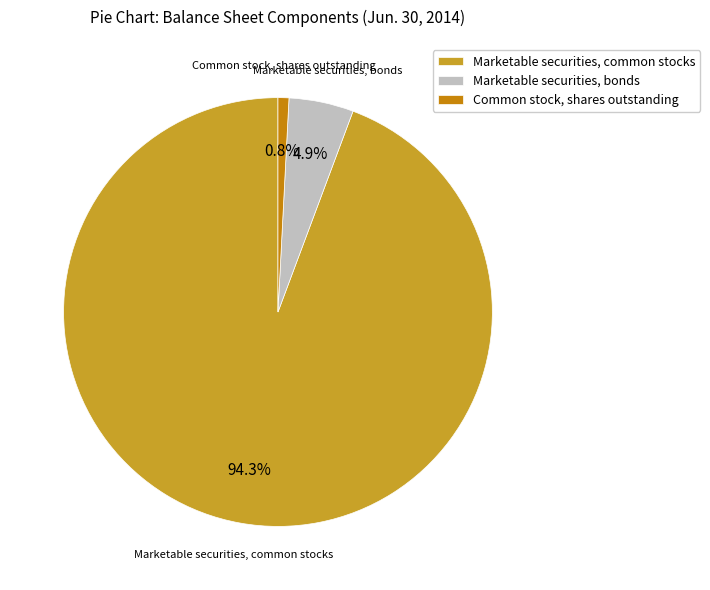

What is the largest slice in the pie chart?

Marketable securities, common stocks